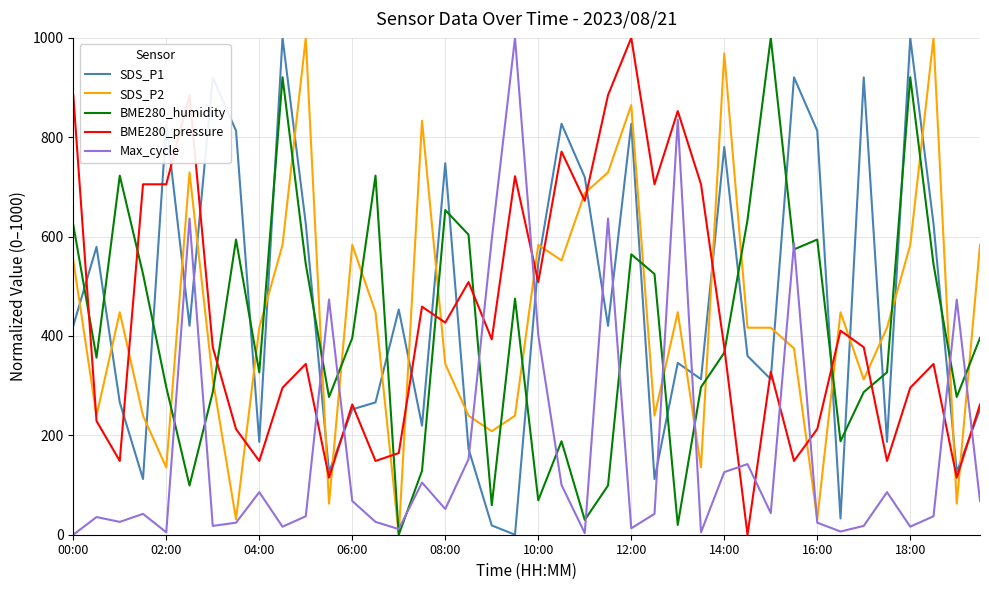

True or false: BME280_humidity and BME280_pressure intersect in this chart.

True